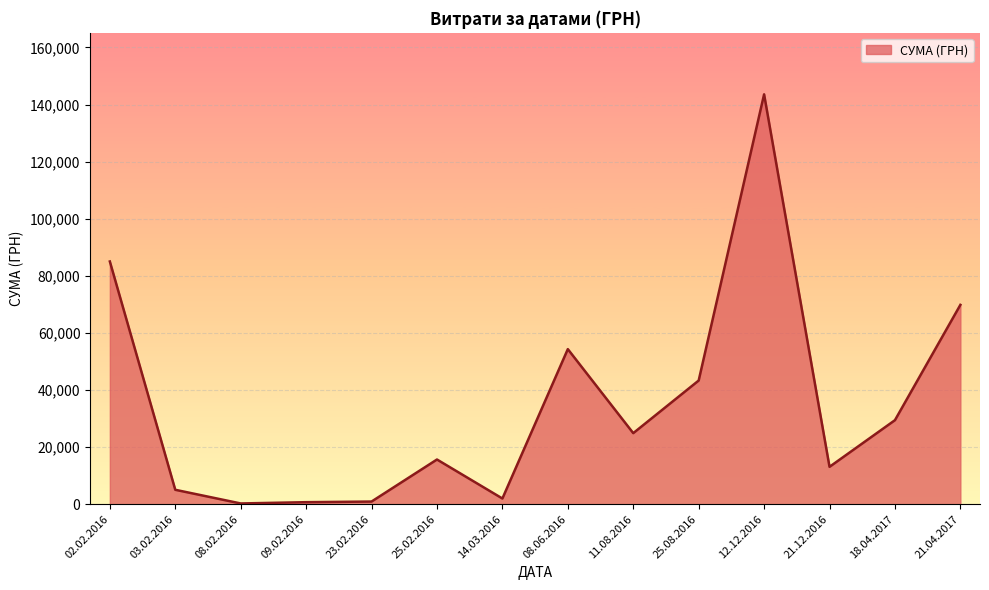

What is the ratio of the value at 25.08.2016 to the value at 21.12.2016?

3.3